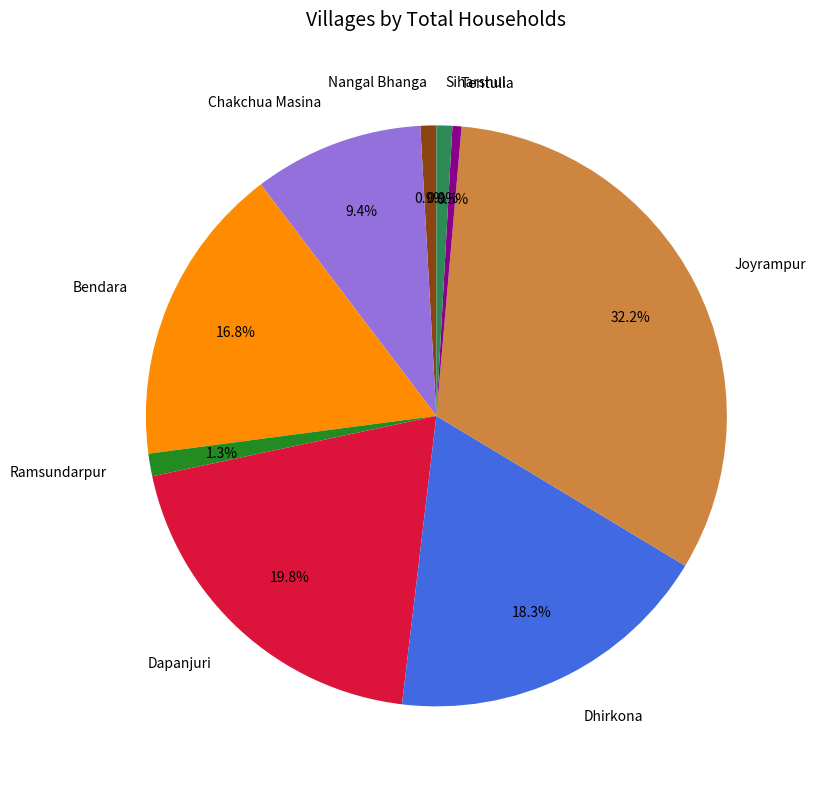

Which has a higher value, Tentulia or Dapanjuri?

Dapanjuri